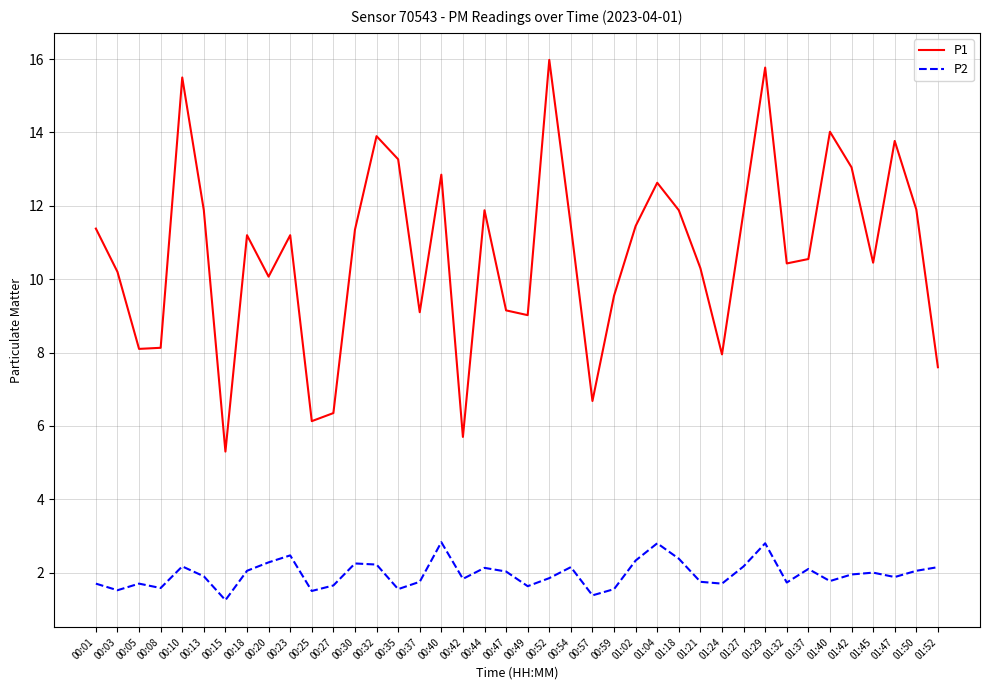

Which series has the largest total across all categories?

P1